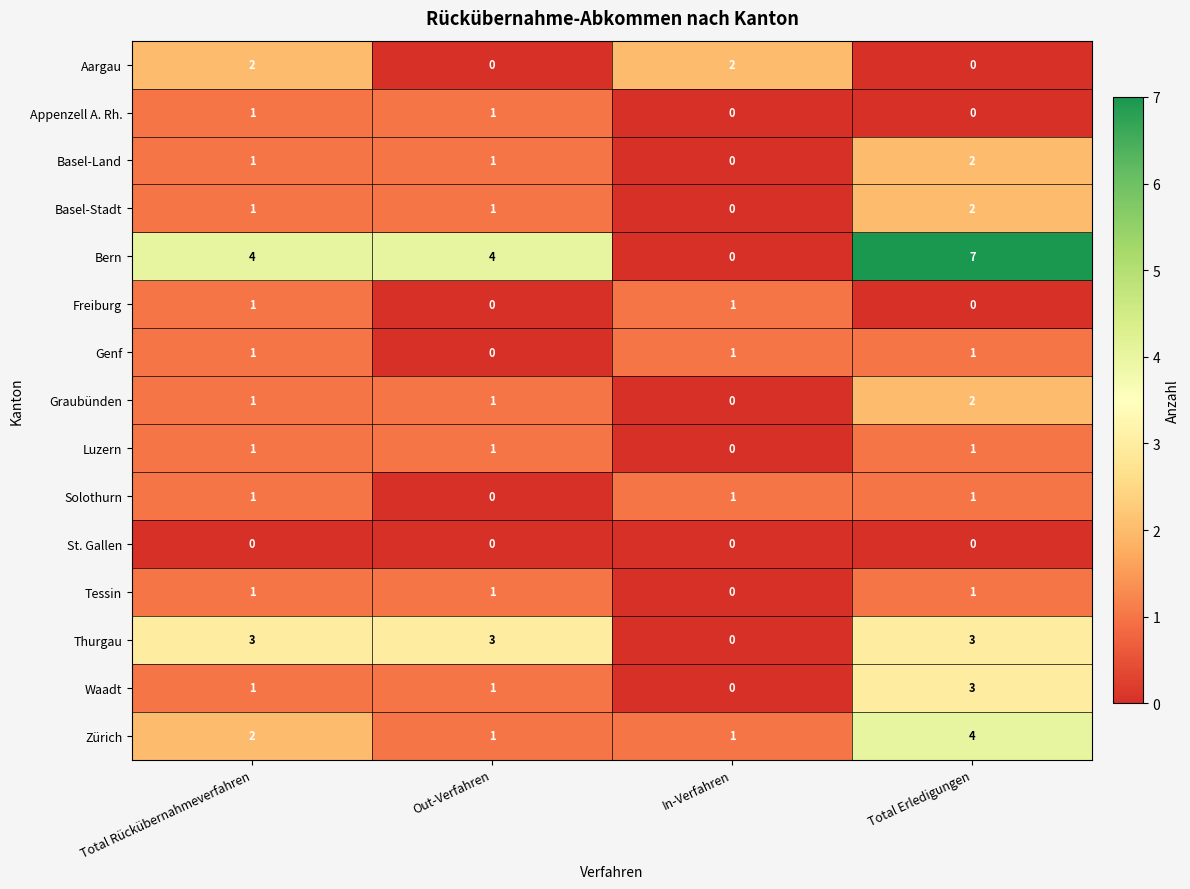

Count the number of categories in the chart.

4